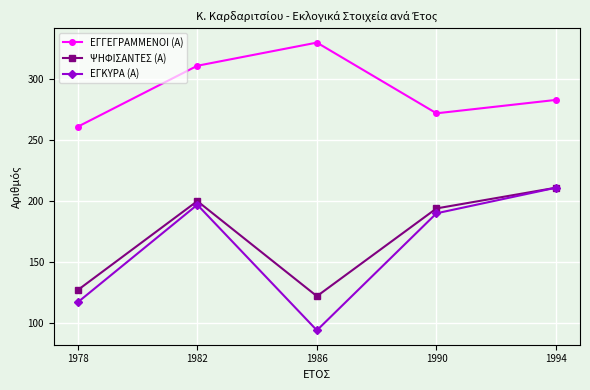

The value of ΕΓΓΕΓΡΑΜΜΕΝΟΙ (Α) at 1990 is 461. True or false?

False